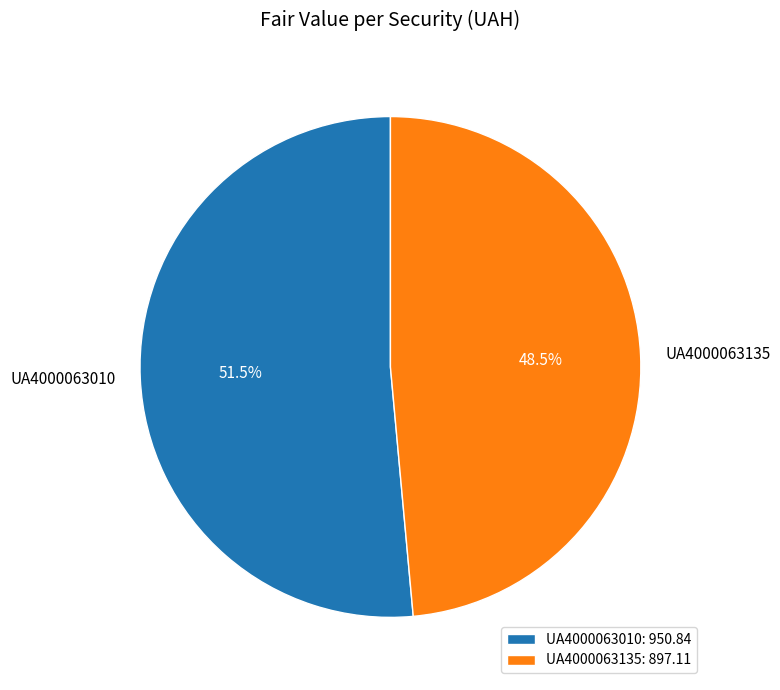

How many segments does this pie chart have?

2